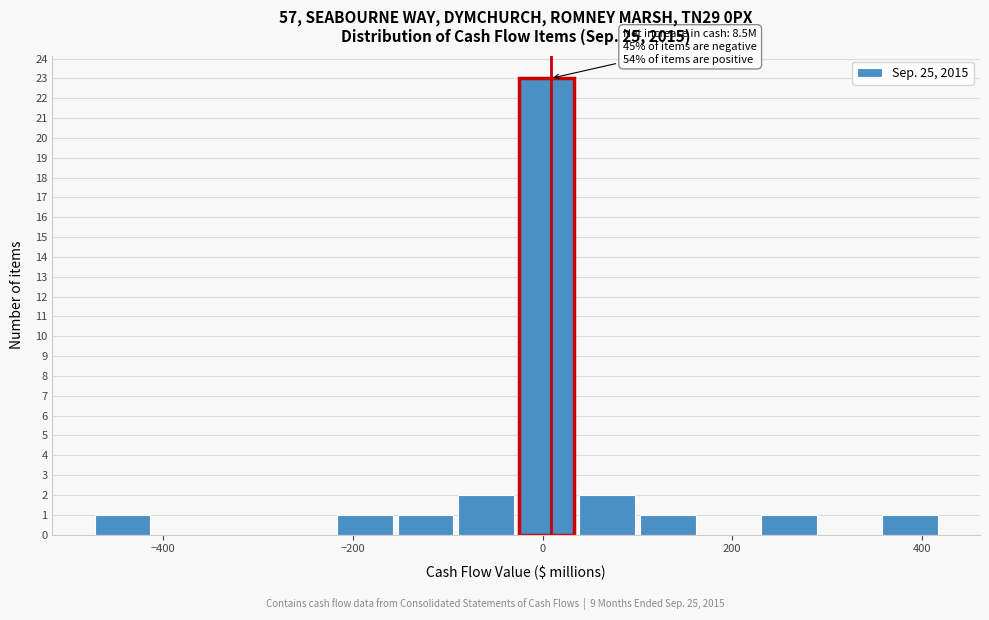

Read against the x-axis, roughly where is the centre of the tallest bar?

0